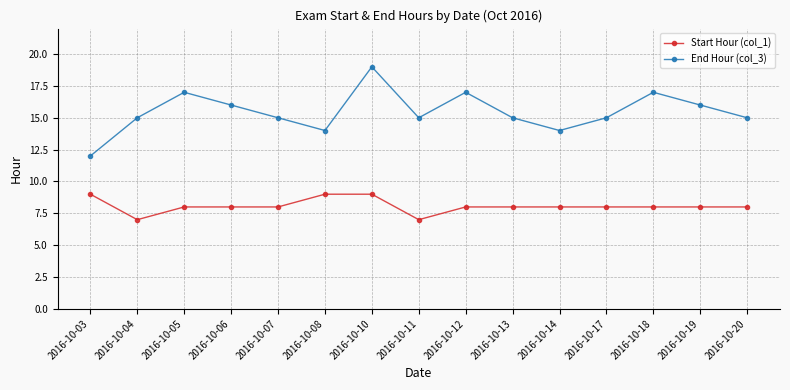

Is this an area chart (filled region under the line)?

No